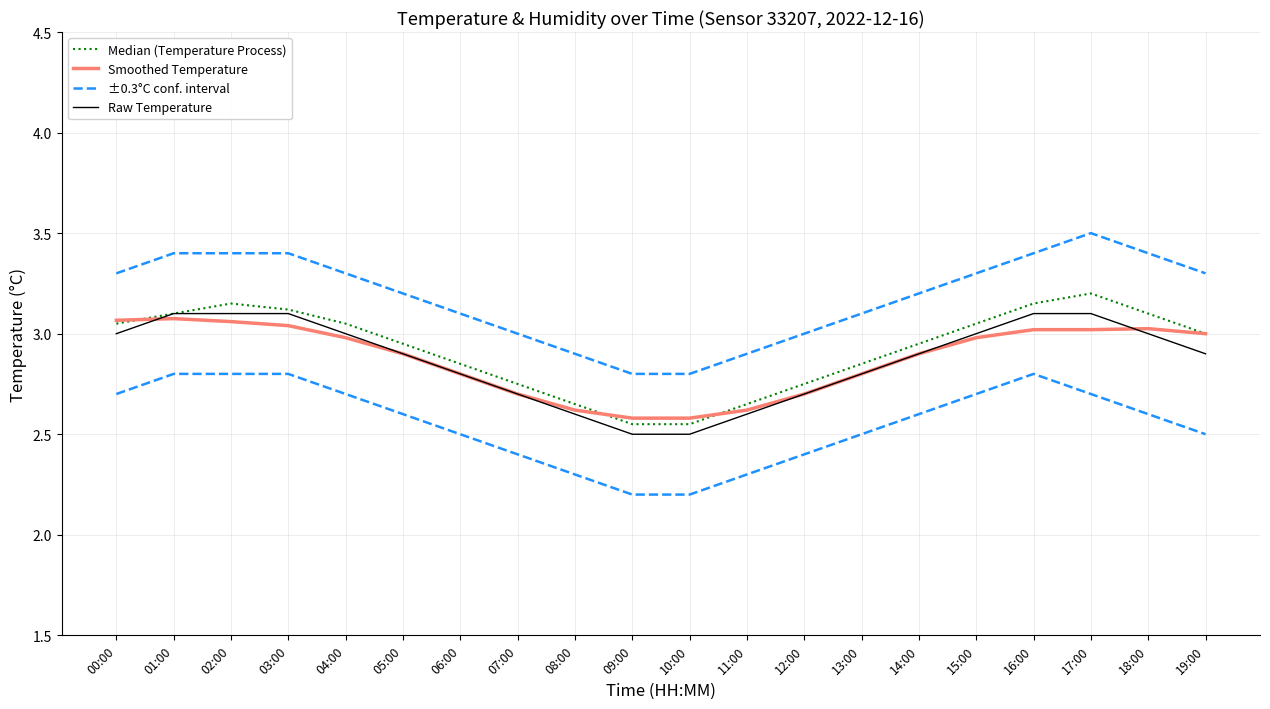

At which category is the sum across all series the highest?

17:00